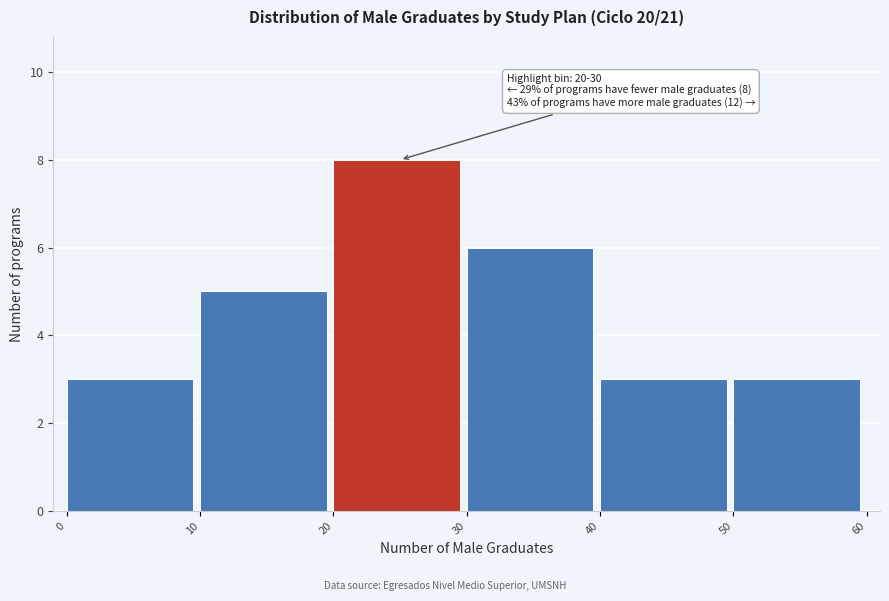

Which range on the x-axis has the tallest bar?

20 to 30